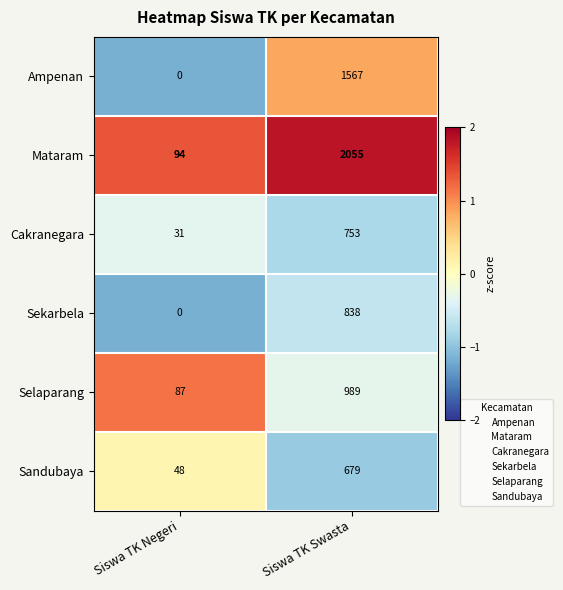

Where is Sekarbela nearest to the value 419?

Siswa TK Negeri